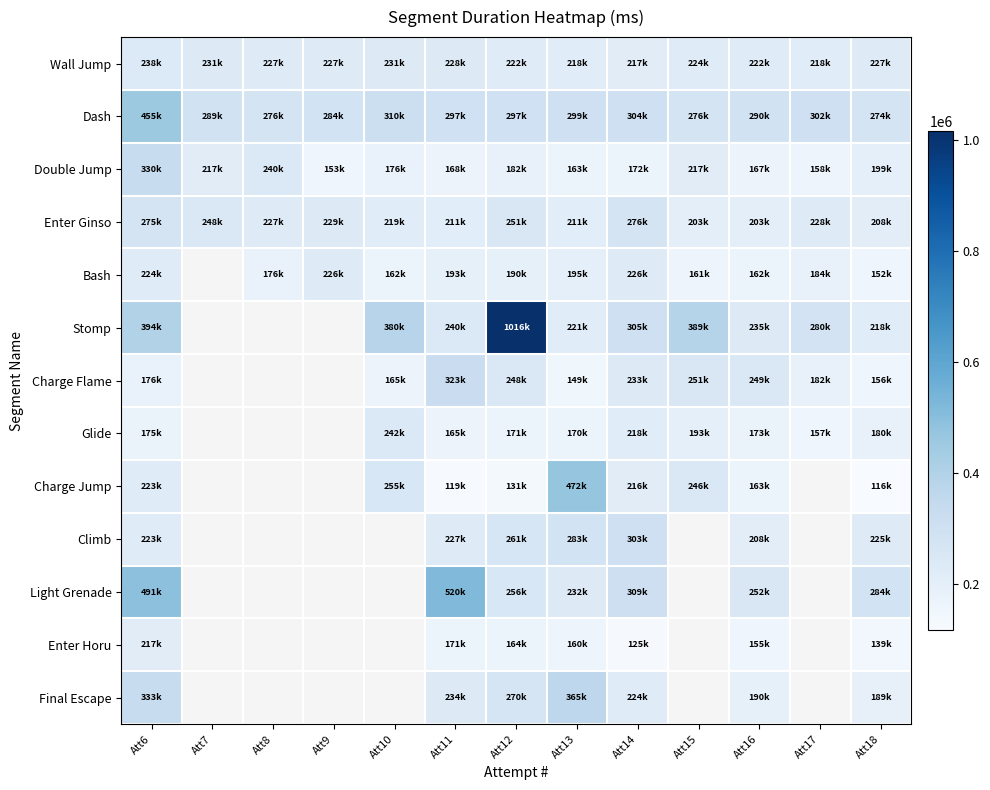

Which category has the lowest value across all series?

Att18